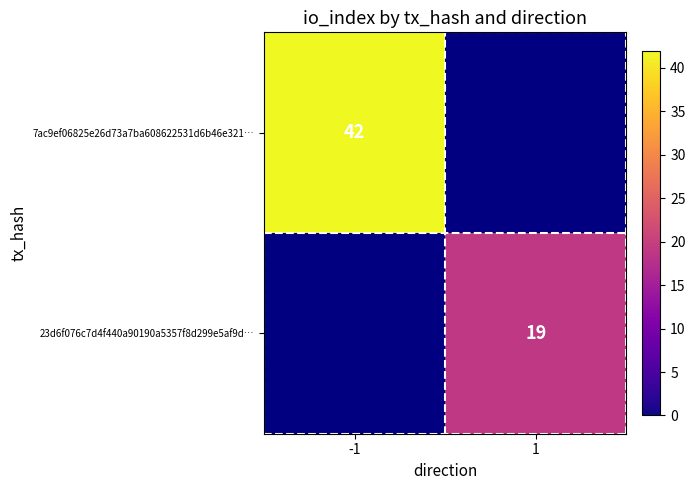

Is it true that 7ac9ef06825e26d73a7ba608622531d6b46e321… equals 25 at -1?

False